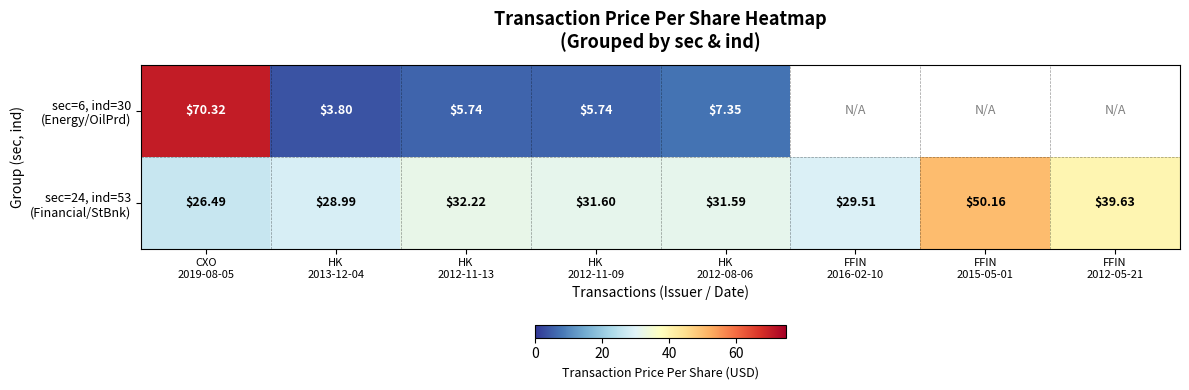

The sec=6, ind=30 (Energy/OilPrd) series shows 70.3 at CXO 2019-08-05. True or false?

True